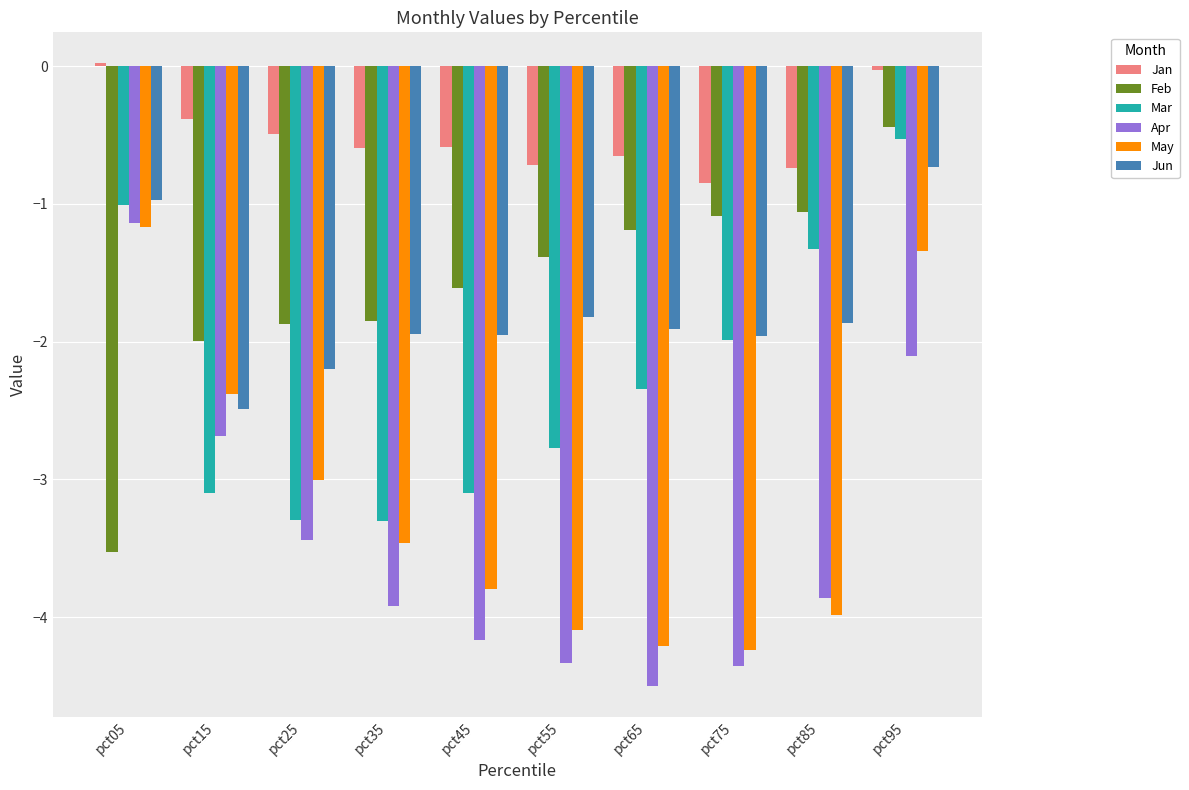

What is the smallest value displayed?

-4.5